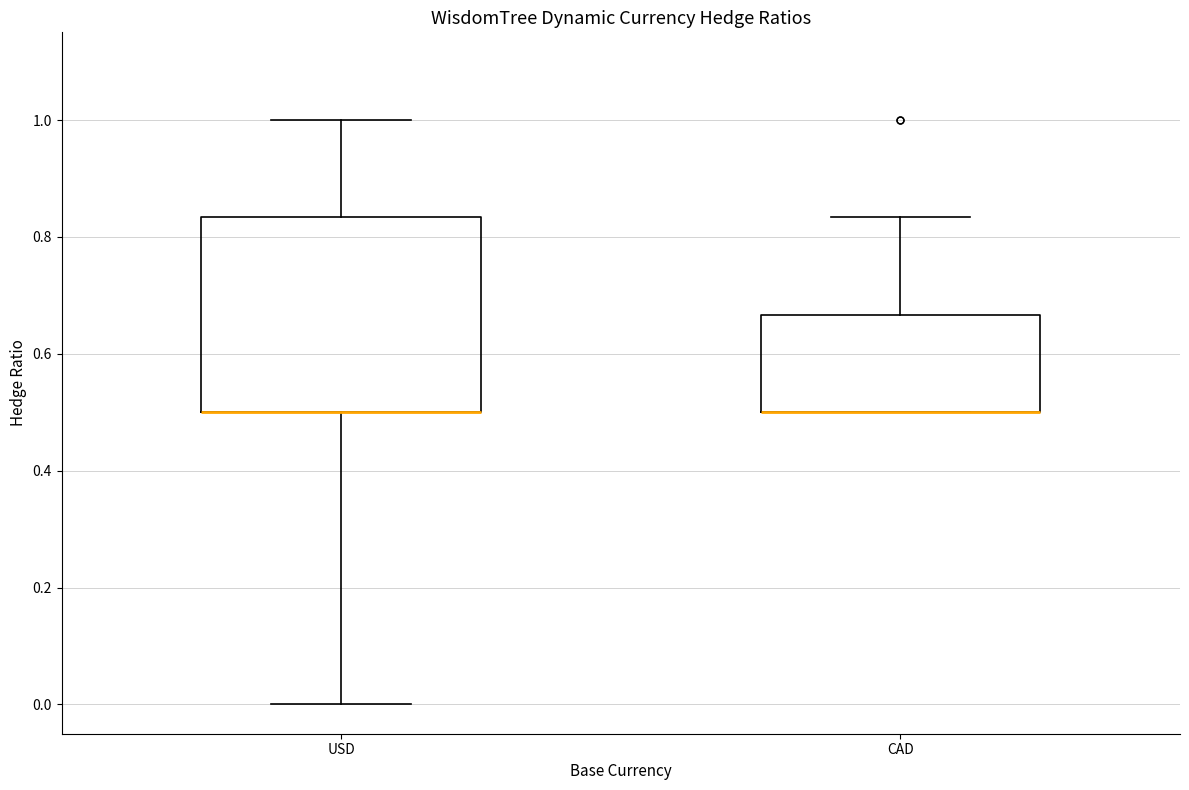

Comparing the boxes themselves (not the whiskers), which one is the tallest?

USD